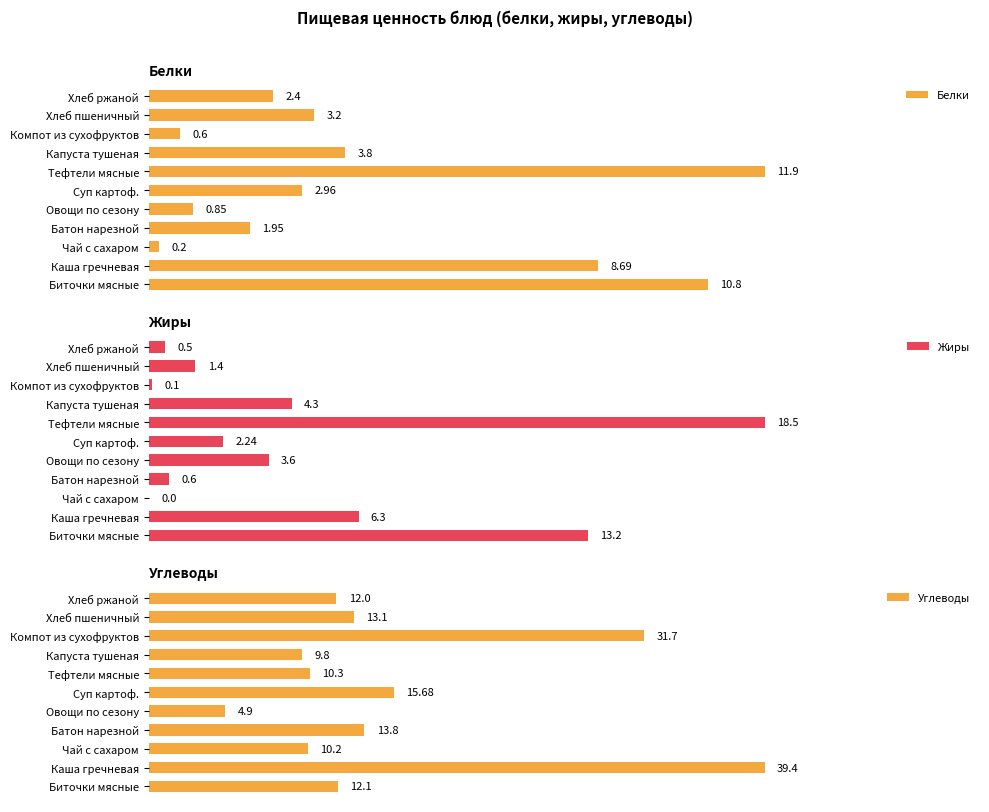

At which label is Углеводы closest to 22?

Суп картоф.